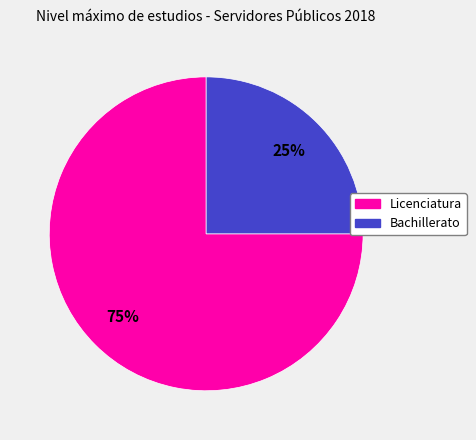

Is there any slice that represents more than half of the pie?

Yes